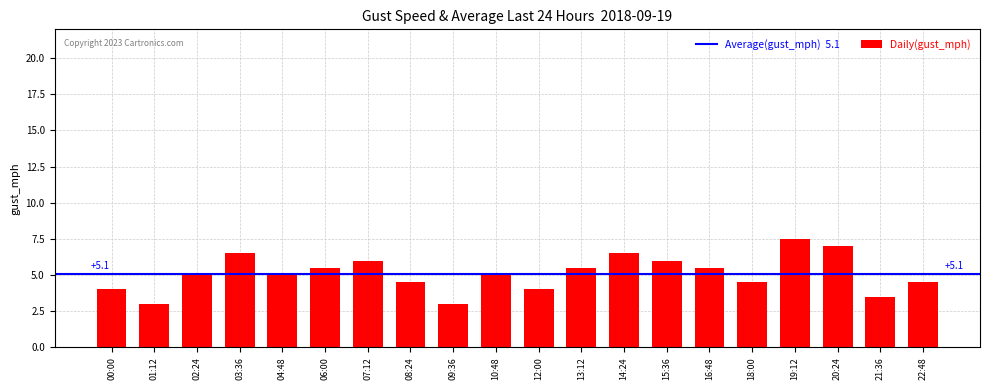

What position from the right is 18:00?

5